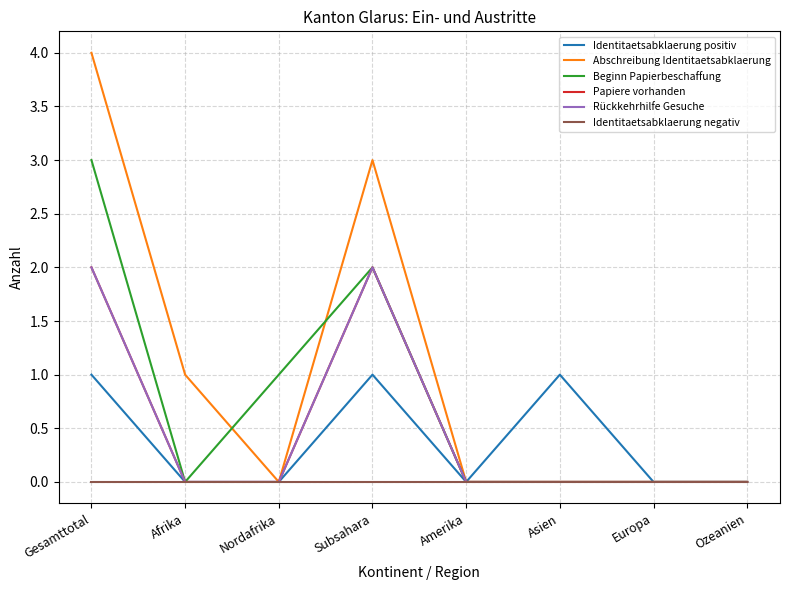

What is the difference between the maximum and minimum values in the Abschreibung Identitaetsabklaerung series?

4